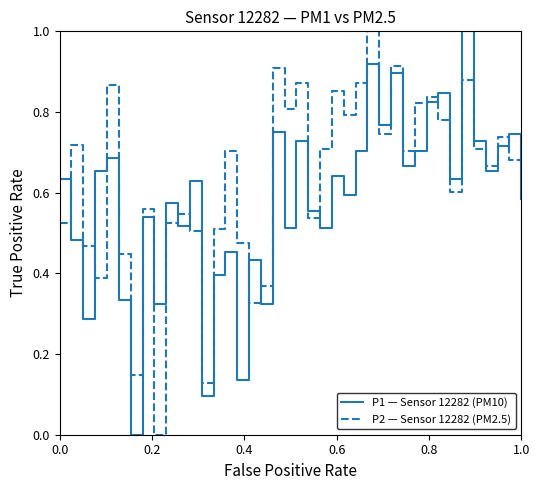

List the series in order of their overall mean, highest first.

P2 — Sensor 12282 (PM2.5), P1 — Sensor 12282 (PM10)